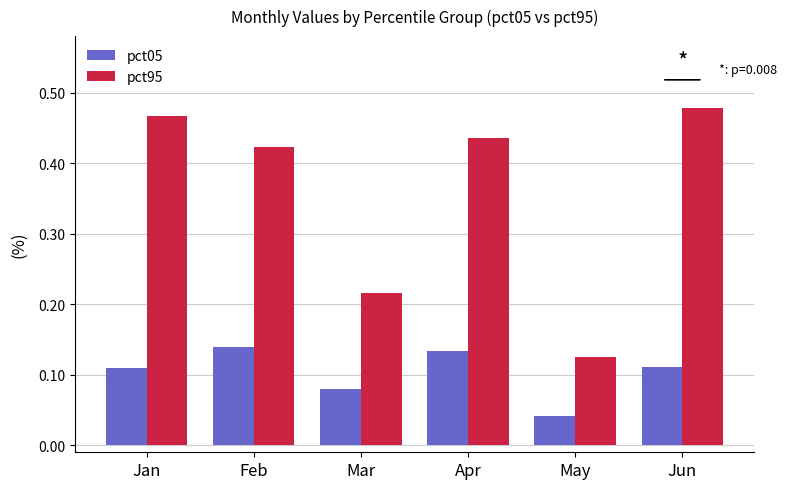

Which series has the largest total across all categories?

pct95